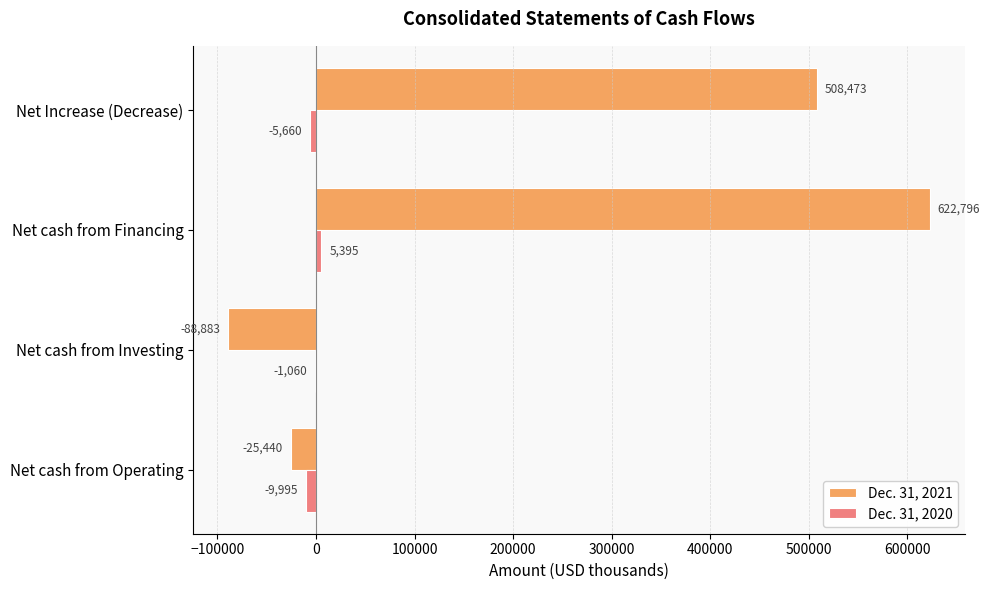

Is it true that Dec. 31, 2021 equals 136419 at Net Increase (Decrease)?

False